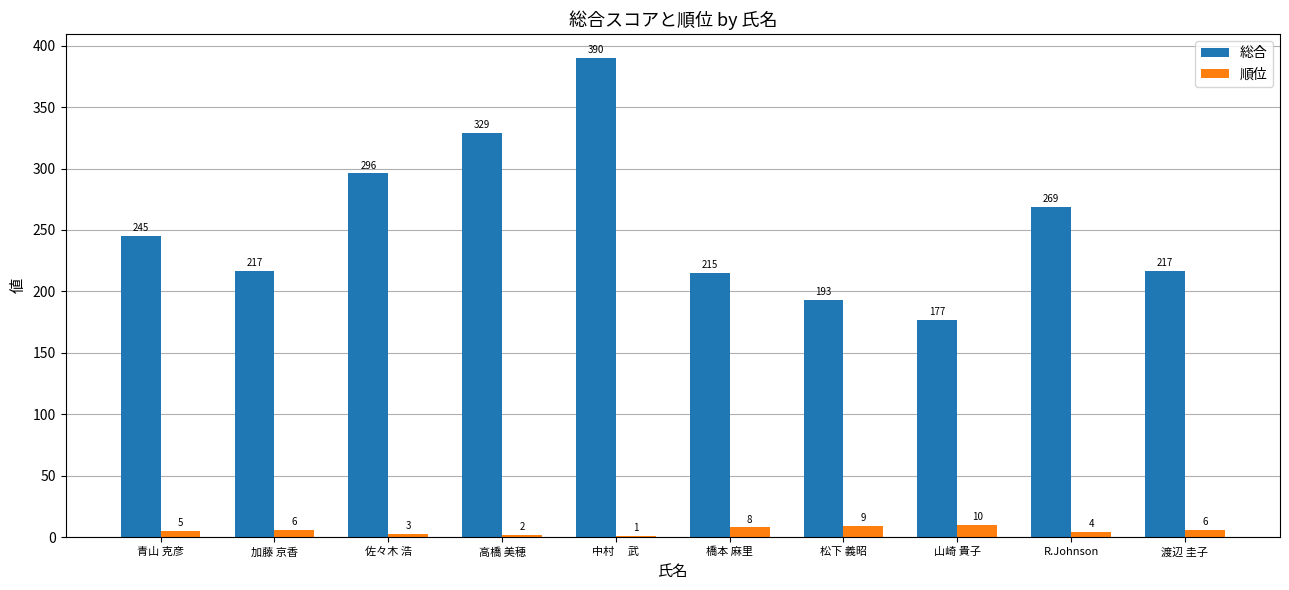

The value of 総合 at R.Johnson is 269. True or false?

True